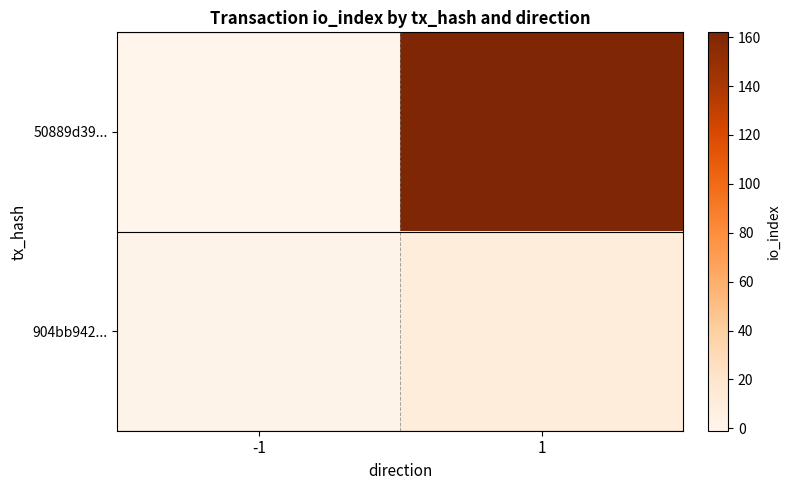

Which series has the widest spread of values?

50889d39...